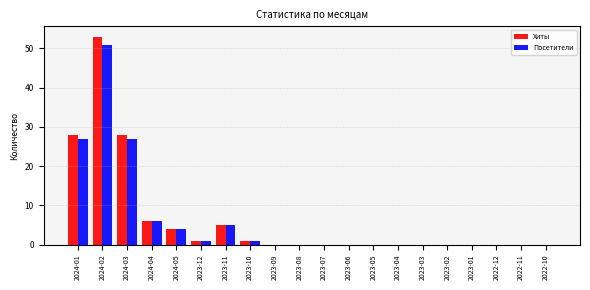

Reading left to right, extract all data points from this chart.

Хиты: 28	53	28	6	4	1	5	1	0	0	0	0	0	0	0	0	0	0	0	0
Посетители: 27	51	27	6	4	1	5	1	0	0	0	0	0	0	0	0	0	0	0	0